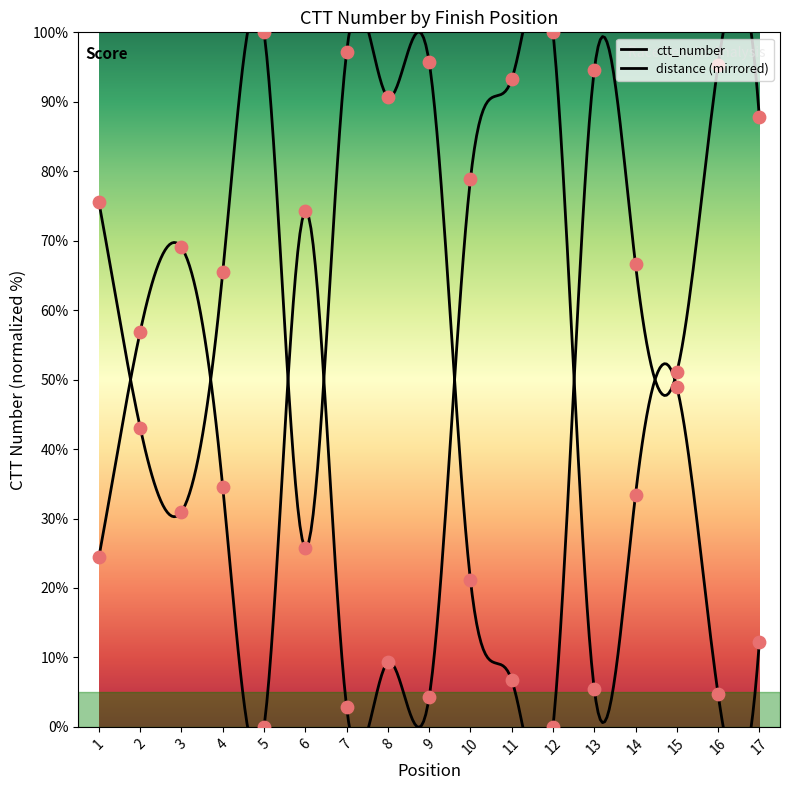

What is the ratio of the value at 9 to the value at 7?

1.5